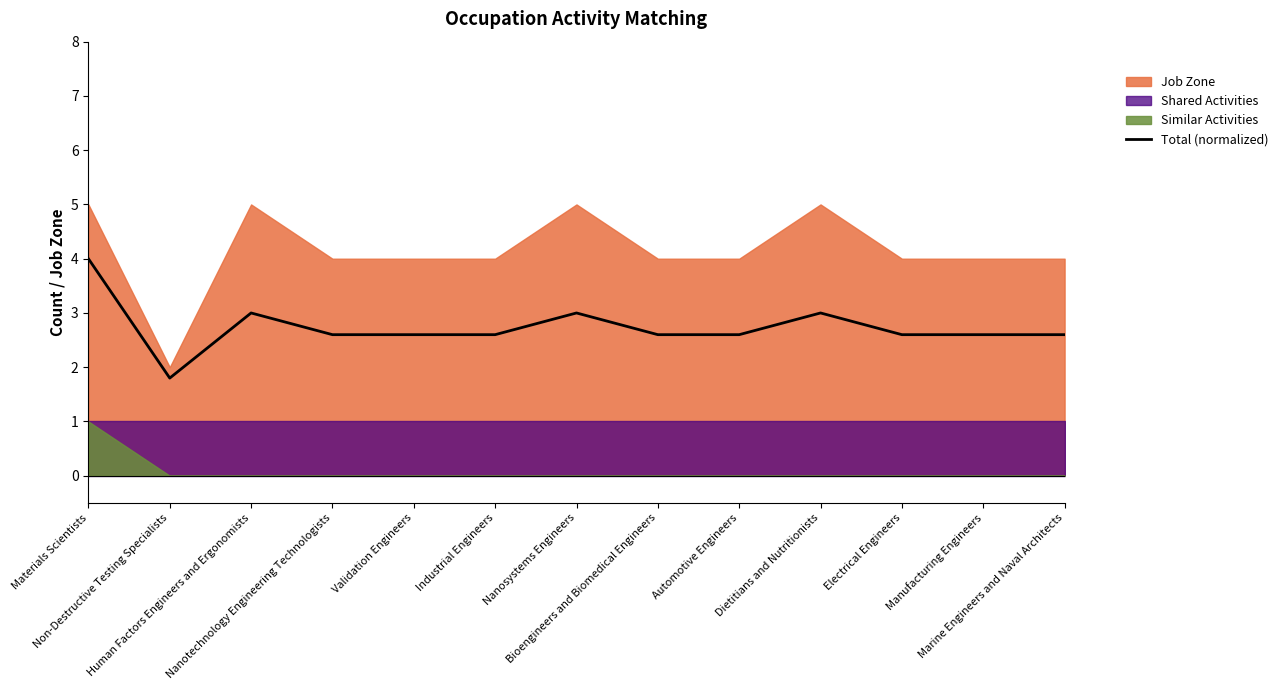

Reading left to right, transcribe all the data shown in this chart.

Materials Scientists=4.0	Non-Destructive Testing Specialists=1.8	Human Factors Engineers and Ergonomists=3.0	Nanotechnology Engineering Technologists=2.6	Validation Engineers=2.6	Industrial Engineers=2.6	Nanosystems Engineers=3.0	Bioengineers and Biomedical Engineers=2.6	Automotive Engineers=2.6	Dietitians and Nutritionists=3.0	Electrical Engineers=2.6	Manufacturing Engineers=2.6	Marine Engineers and Naval Architects=2.6